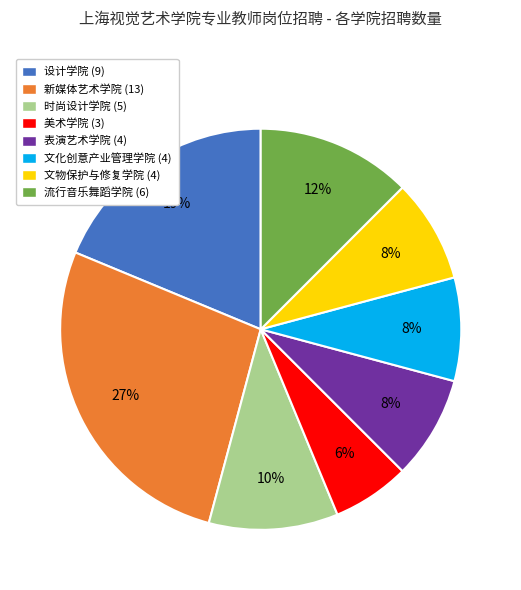

To the nearest percent, what is the difference between the largest and smallest slice percentages?

21%